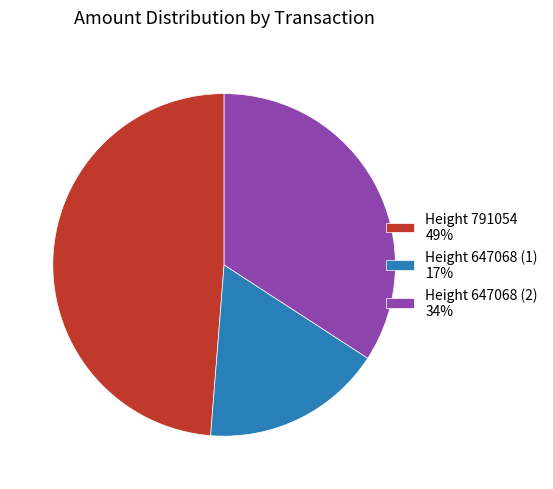

Is it true that Height 791054 49% is 49% of the pie?

True